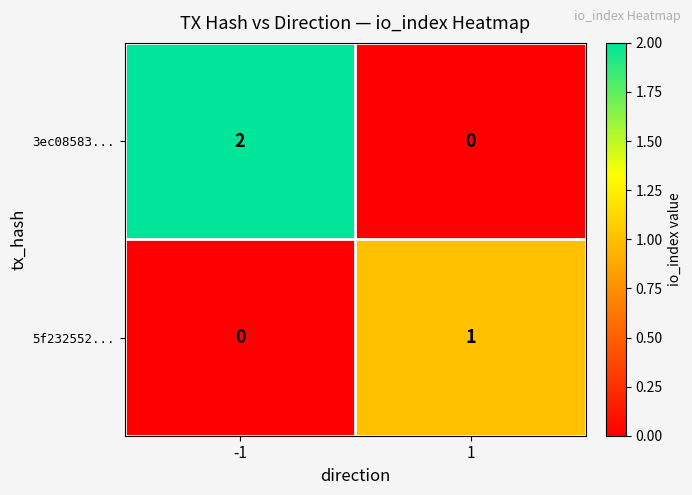

What is the total value across all series at -1?

2